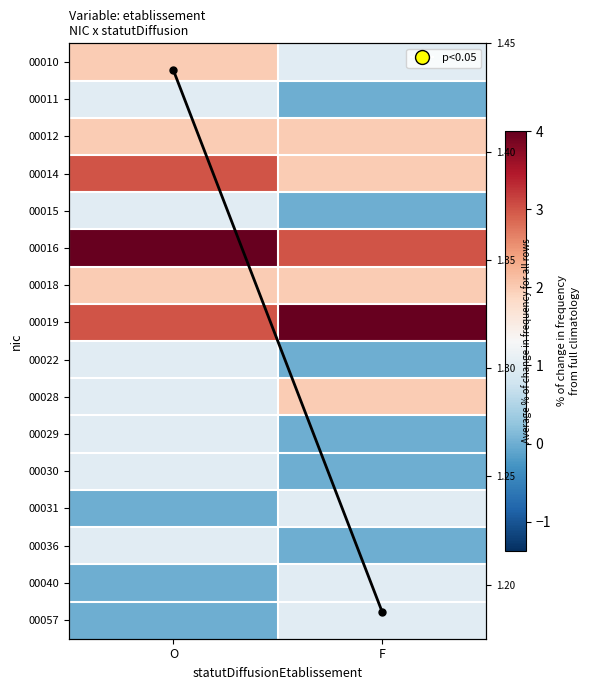

Read the 00036 value at O.

1.0